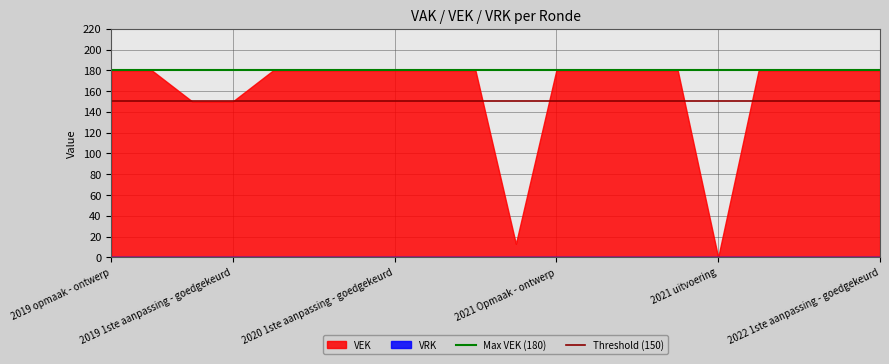

Which category has the lowest value across all series?

2019 opmaak - ontwerp